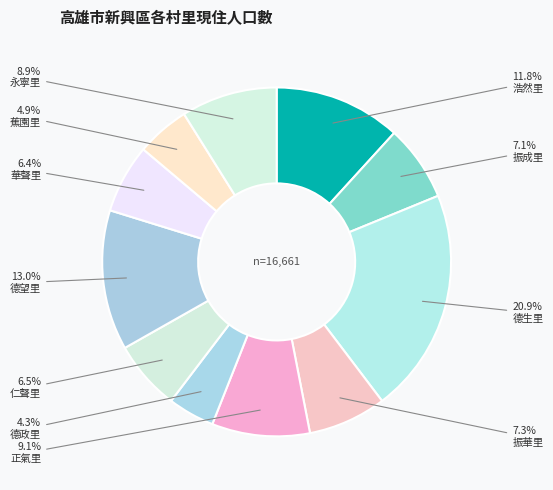

The 永寧里 slice represents 17% of the pie. True or false?

False